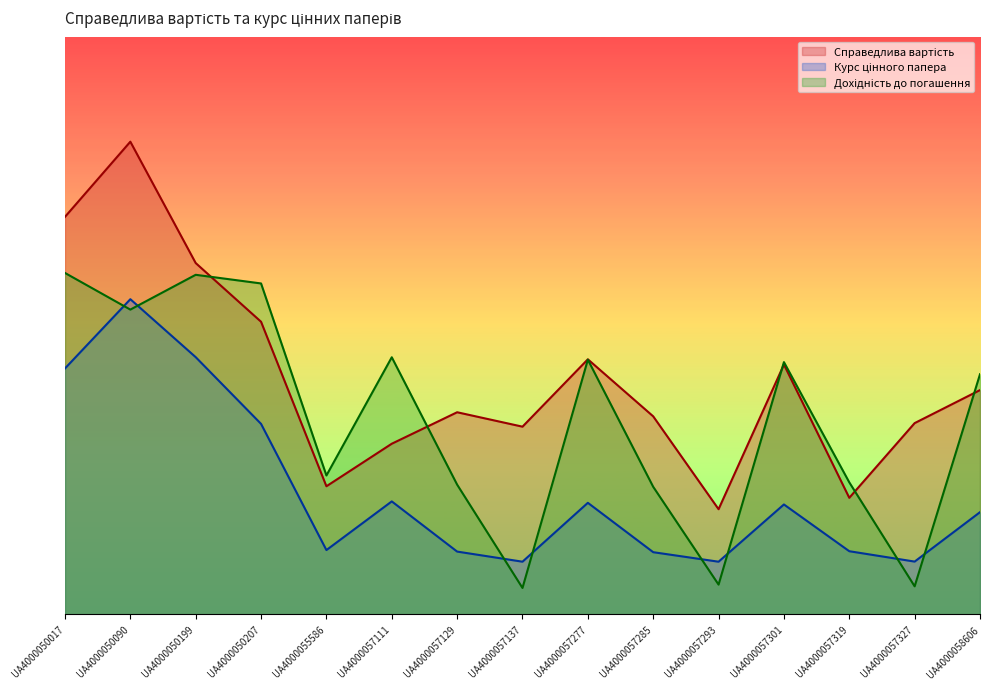

Reading left to right, transcribe all the data shown in this chart.

Справедлива вартість: UA4000050017=75.7	UA4000050090=90.0	UA4000050199=66.9	UA4000050207=55.7	UA4000055586=24.4	UA4000057111=32.5	UA4000057129=38.5	UA4000057137=35.7	UA4000057277=48.6	UA4000057285=37.7	UA4000057293=20.0	UA4000057301=47.6	UA4000057319=22.2	UA4000057327=36.4	UA4000058606=42.7
Курс цінного папера: UA4000050017=46.8	UA4000050090=60.0	UA4000050199=49.0	UA4000050207=36.3	UA4000055586=12.2	UA4000057111=21.5	UA4000057129=11.9	UA4000057137=10.0	UA4000057277=21.2	UA4000057285=11.8	UA4000057293=10.0	UA4000057301=20.9	UA4000057319=12.0	UA4000057327=10.0	UA4000058606=19.4
Дохідність до погашення: UA4000050017=65.0	UA4000050090=58.0	UA4000050199=64.6	UA4000050207=63.0	UA4000055586=26.4	UA4000057111=48.9	UA4000057129=24.7	UA4000057137=5.0	UA4000057277=48.5	UA4000057285=24.3	UA4000057293=5.6	UA4000057301=48.0	UA4000057319=25.1	UA4000057327=5.3	UA4000058606=45.7